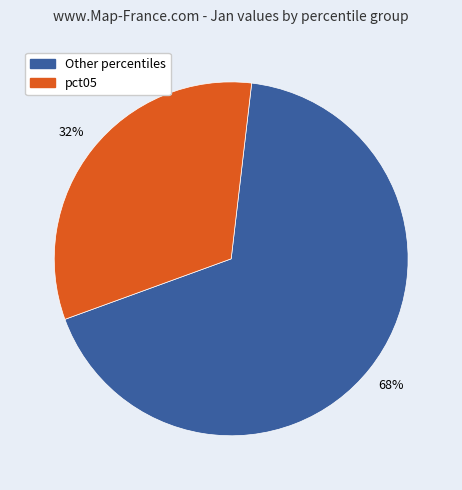

Does any single category account for the majority?

Yes